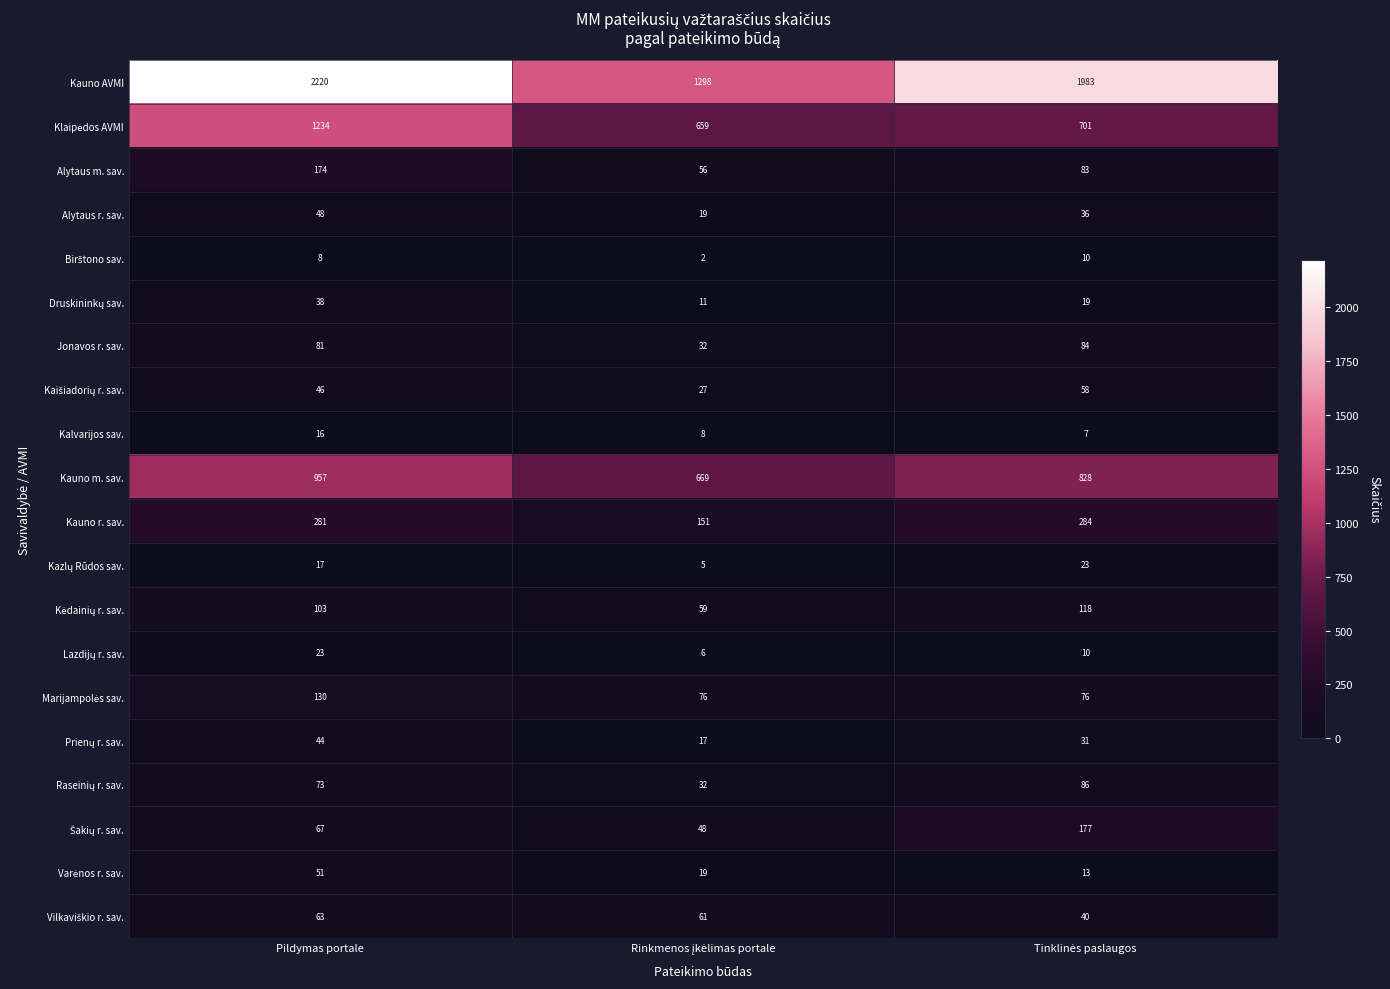

What is the total value across all series at Pildymas portale?

5674